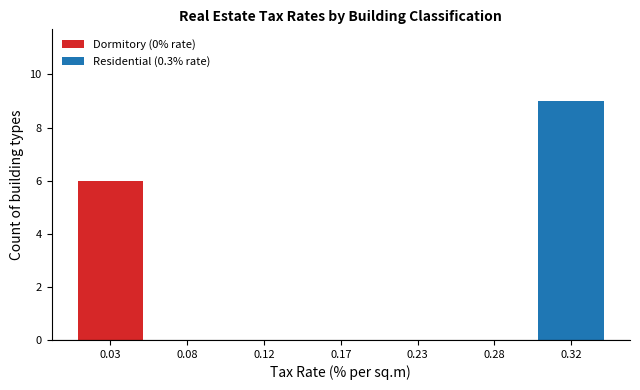

At which category is the sum across all series the highest?

0.32